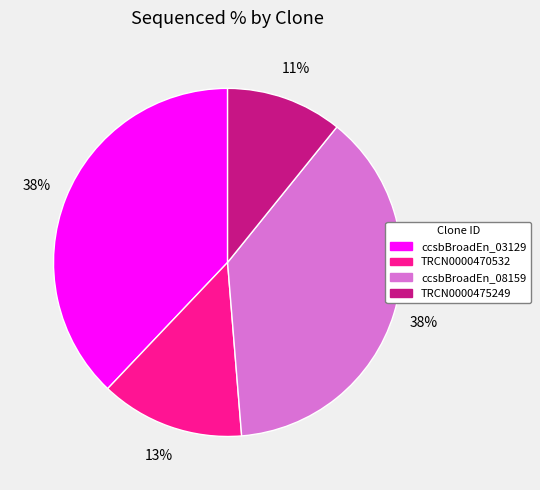

How many slices are in this pie chart?

4